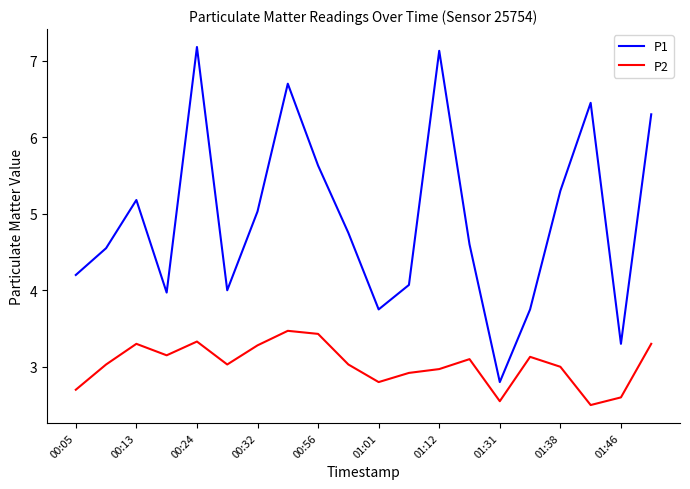

Which series has the largest range (max minus min)?

P1